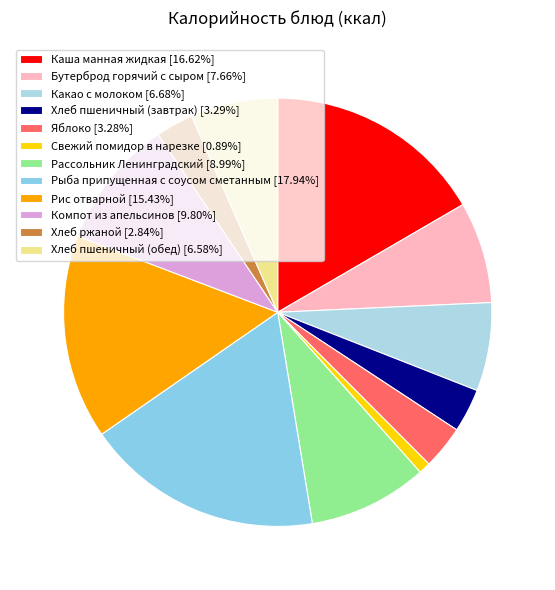

Does any single category account for the majority?

No